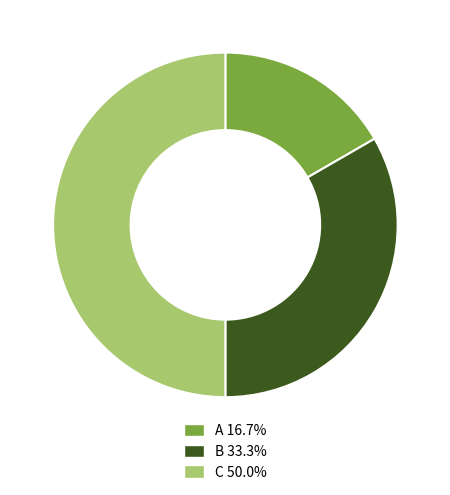

Which has a higher value, A or C?

C